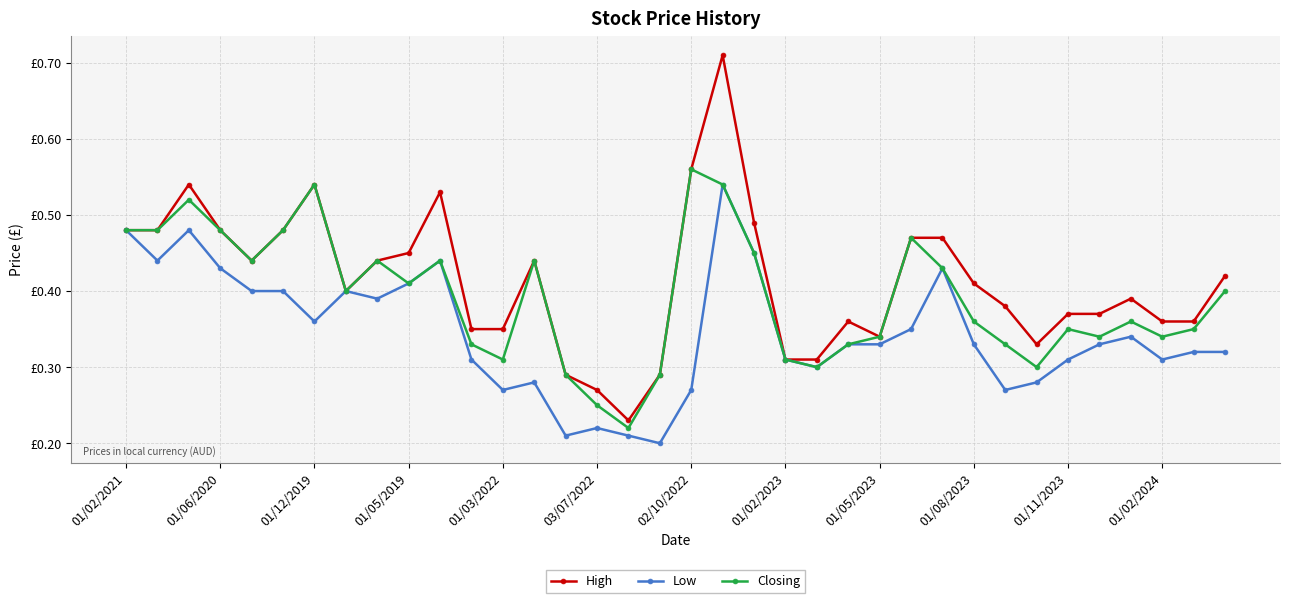

What are all the series names shown in the legend?

High, Low, Closing